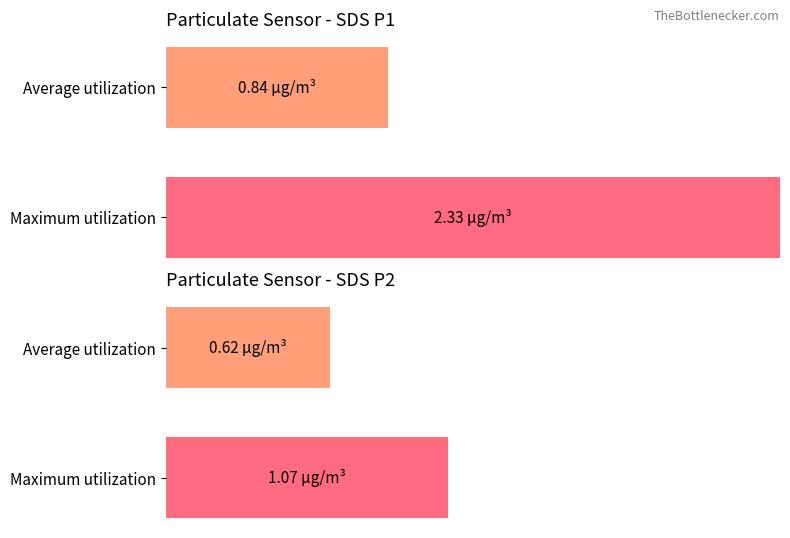

What is the difference between the highest and lowest values at 15?

0.1